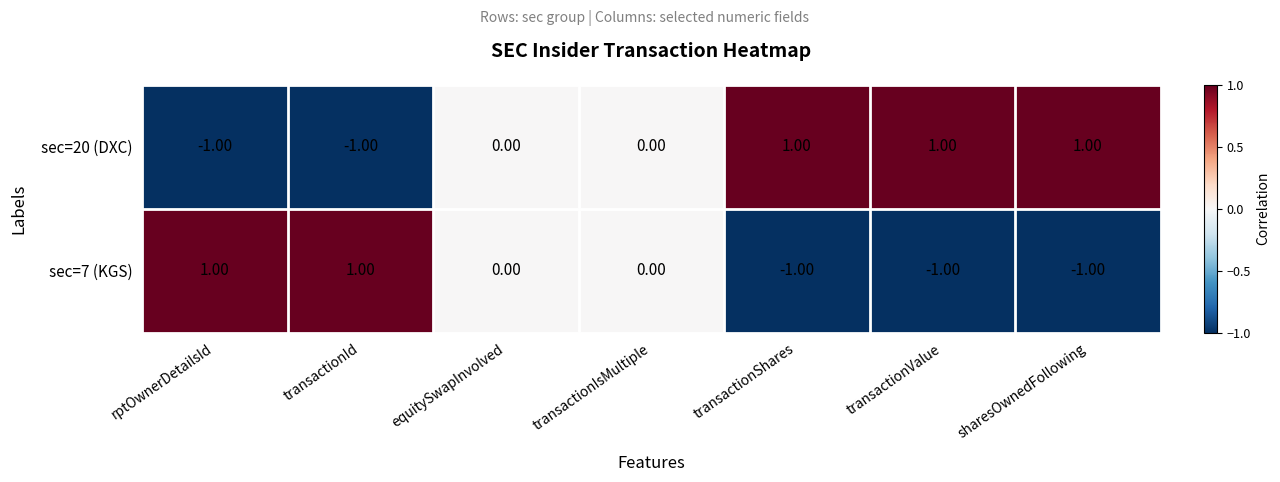

Which series has the largest total across all categories?

sec=20 (DXC)